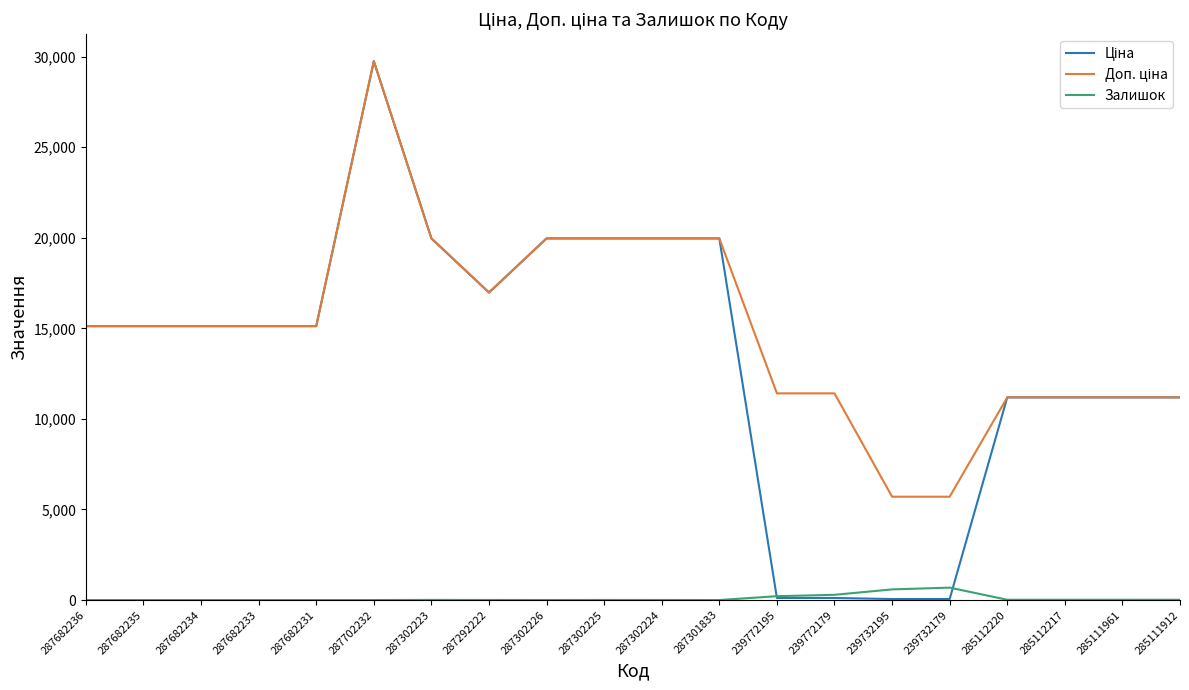

Which label corresponds to the largest value in the chart?

287702232